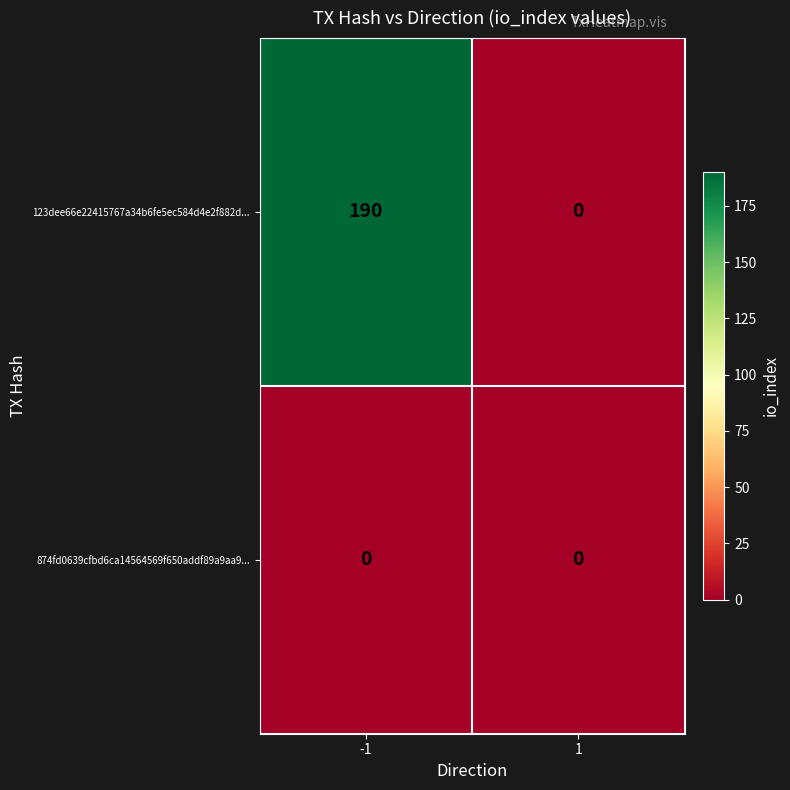

The 874fd0639cfbd6ca14564569f650addf89a9aa9... series shows 0 at -1. True or false?

True